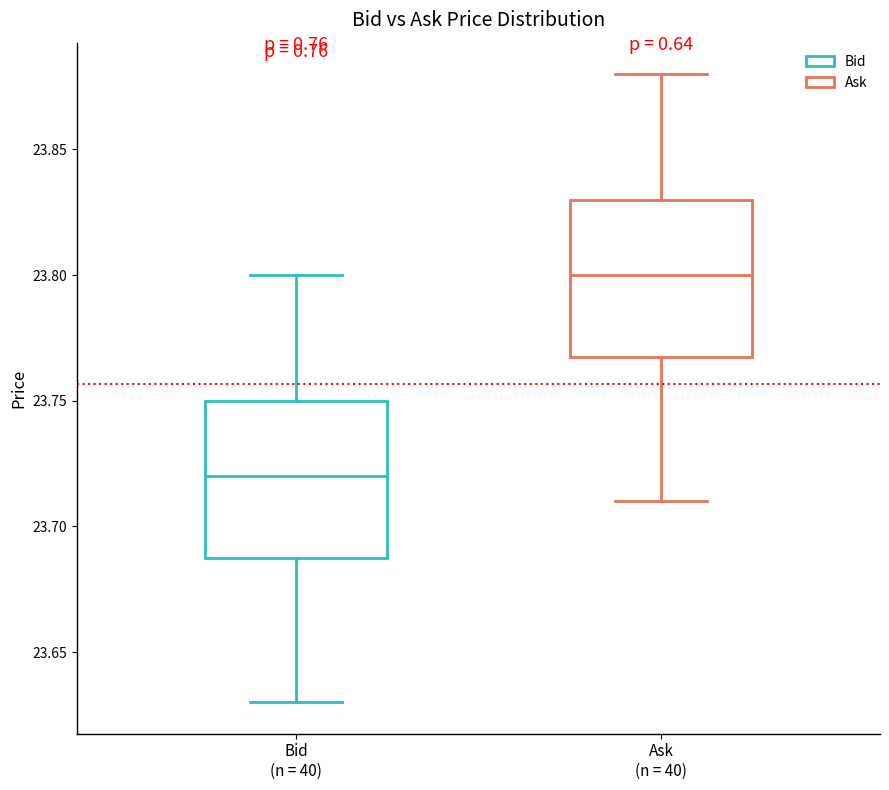

Reading left to right, transcribe this box plot: for each box, give where its median line is, the range the box spans, and where its two whiskers end, as read against the y-axis. The values are not printed on the chart, so give them approximately, as read against the axis.

Bid (n = 40): median 23.72, box 23.69 to 23.75, whiskers 23.63 to 23.80
Ask (n = 40): median 23.80, box 23.77 to 23.83, whiskers 23.71 to 23.88